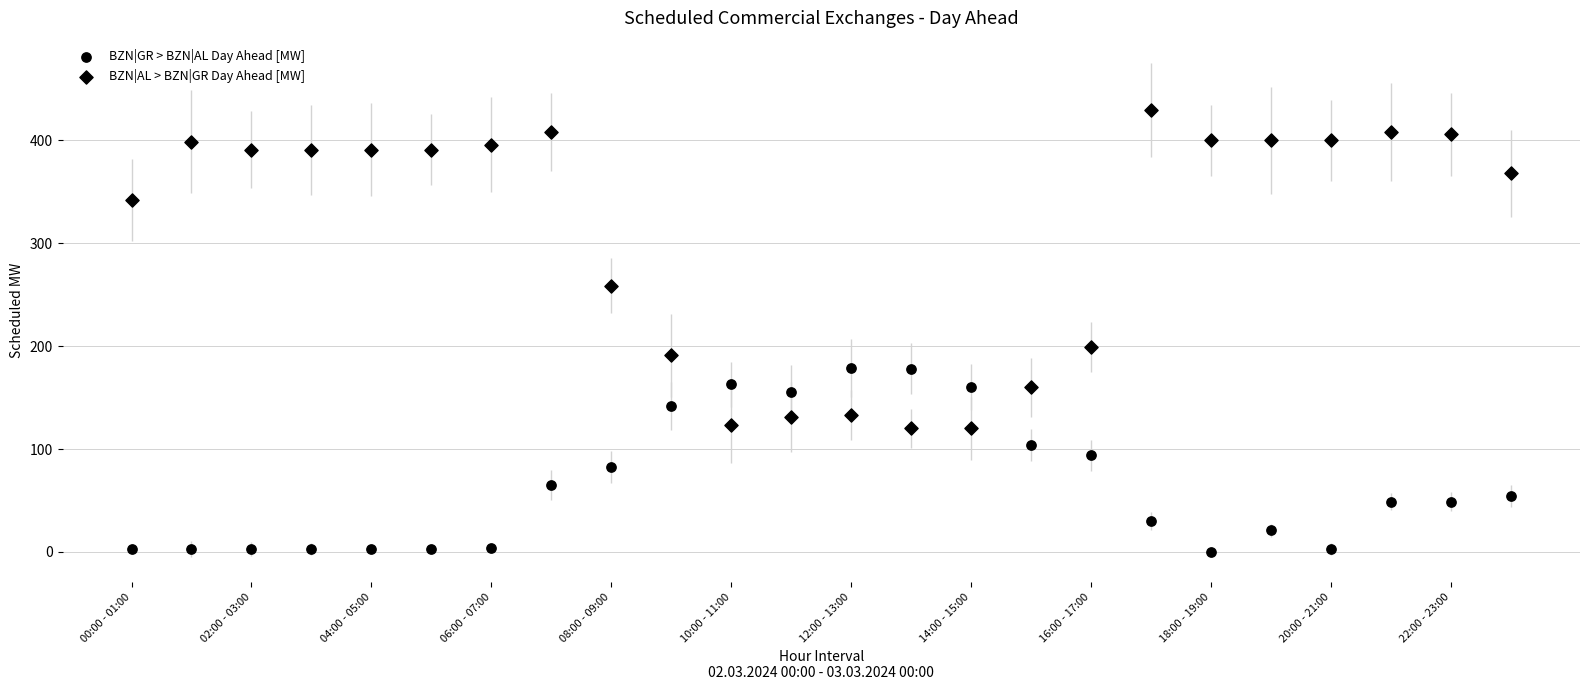

How many points are shown in the scatter plot?

48